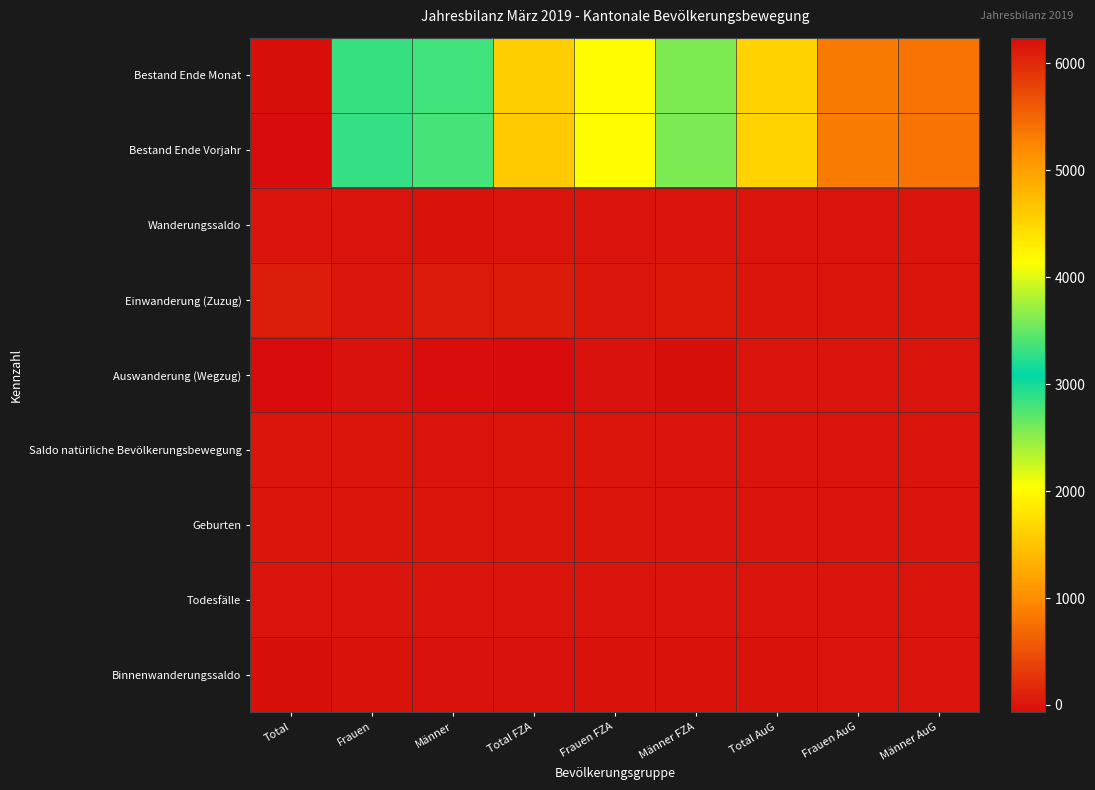

At how many categories does at least one series exceed 714?

9